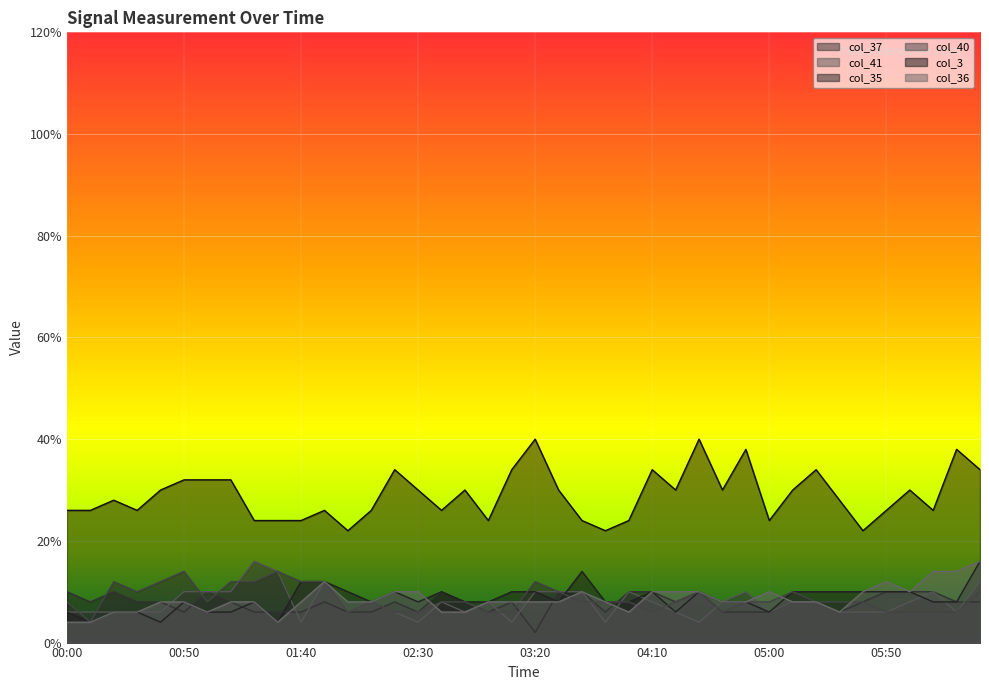

True or false: col_3 and col_37 intersect in this chart.

False